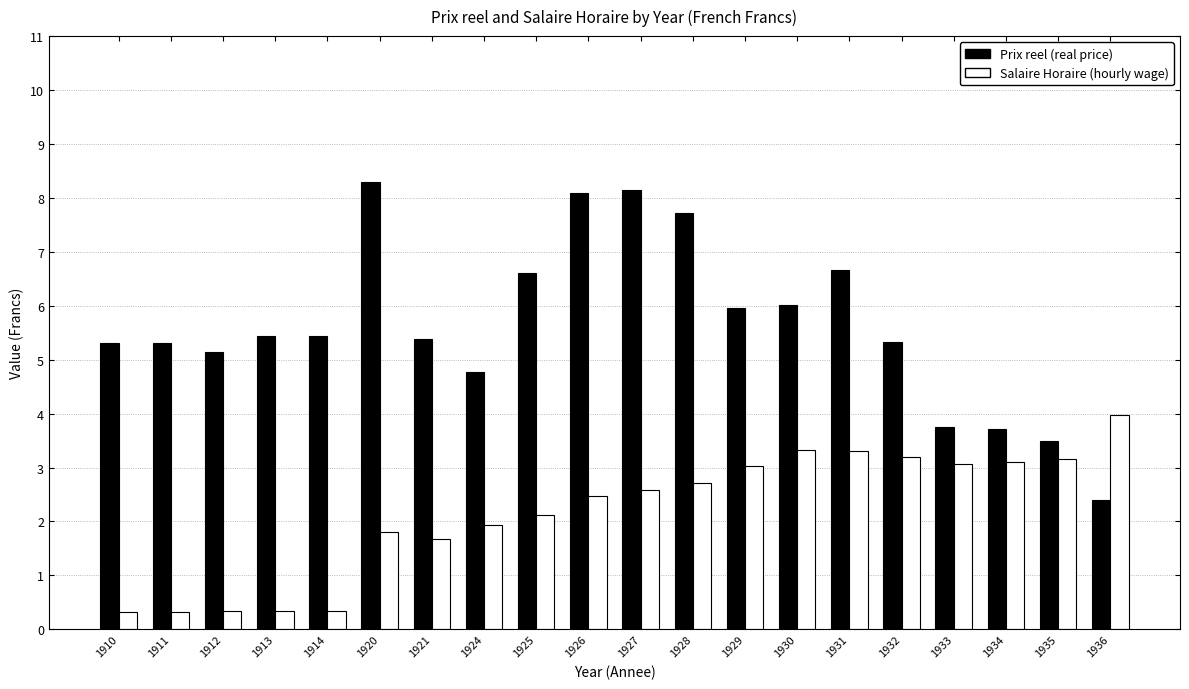

How many bars are there in each group?

2